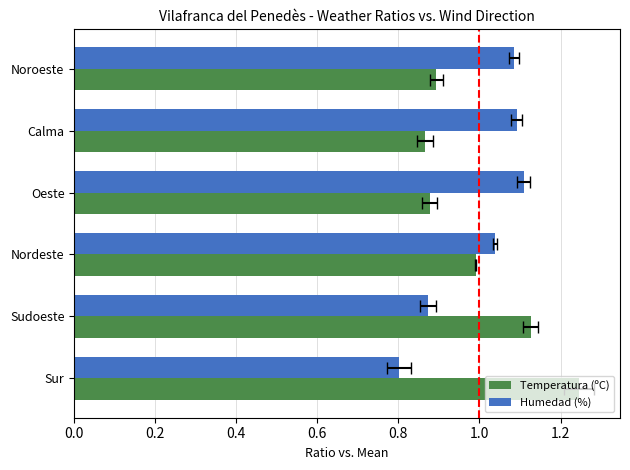

Is it true that Temperatura (ºC) equals 1.8 at Sudoeste?

False